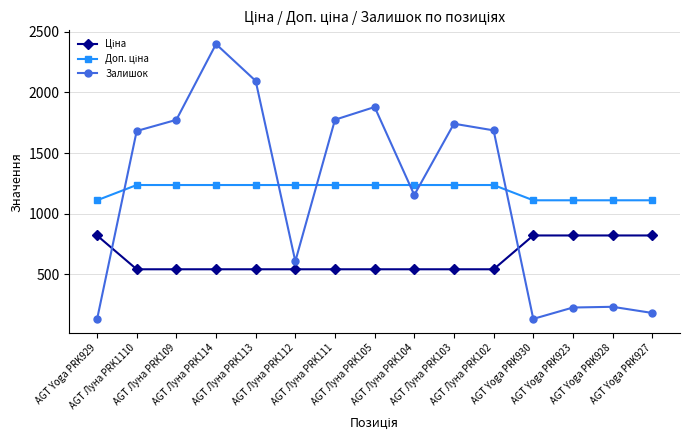

What is the lowest value of the Залишок series?

125.0